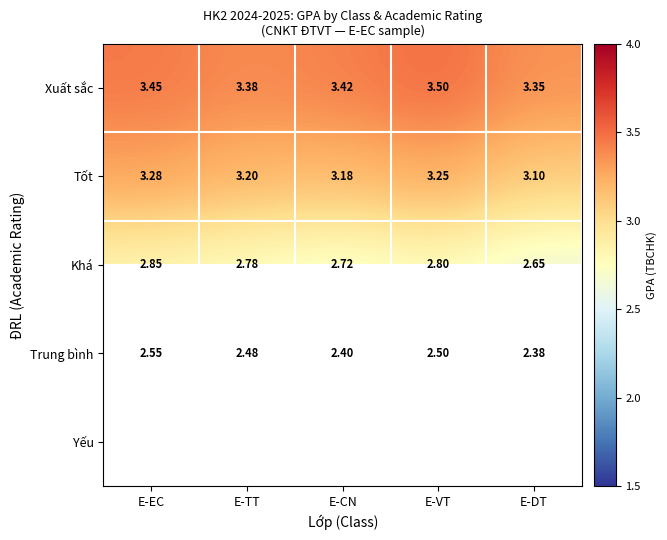

How many distinct data groups are displayed?

5